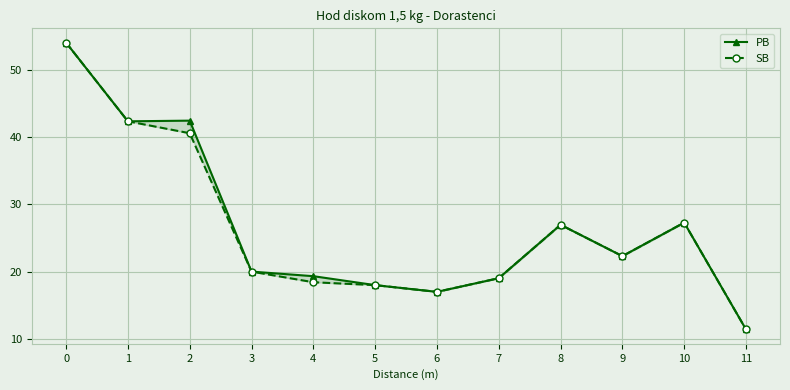

Reading left to right, what are all the values shown in this chart?

PB: 54.0	42.4	42.5	20.0	19.3	18.0	17.0	19.0	27.0	22.3	27.3	11.4
SB: 54.0	42.4	40.6	20.0	18.4	18.0	17.0	19.0	27.0	22.3	27.3	11.4